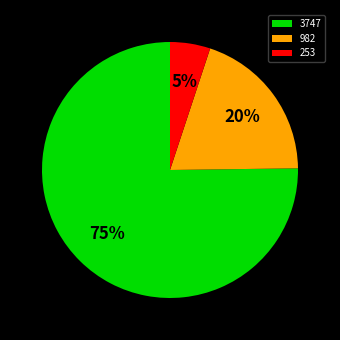

Which slice is the largest?

3747